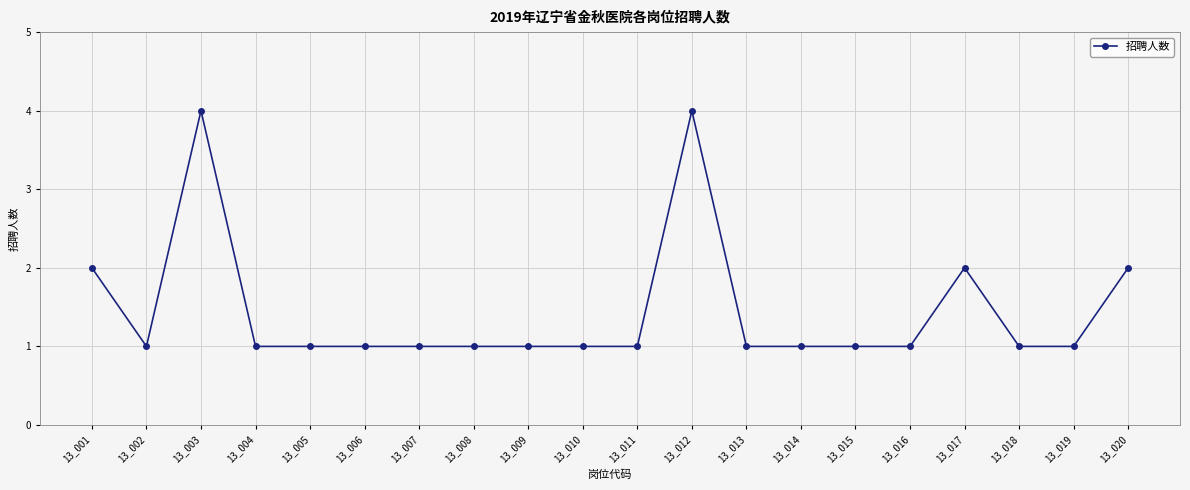

What is the value of the 6th point from the left?

1